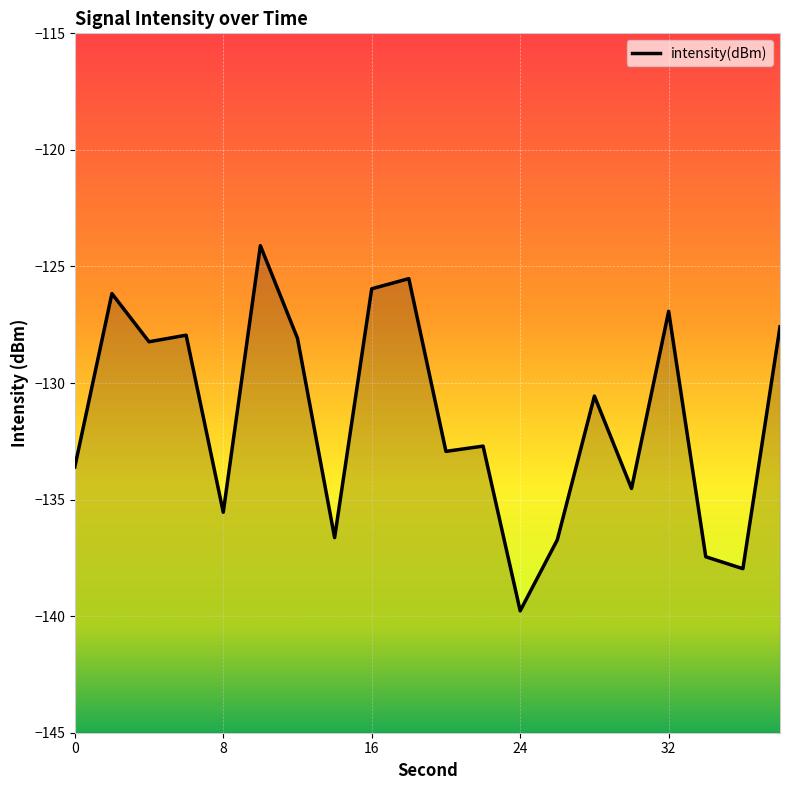

Which label corresponds to the largest value in the chart?

10